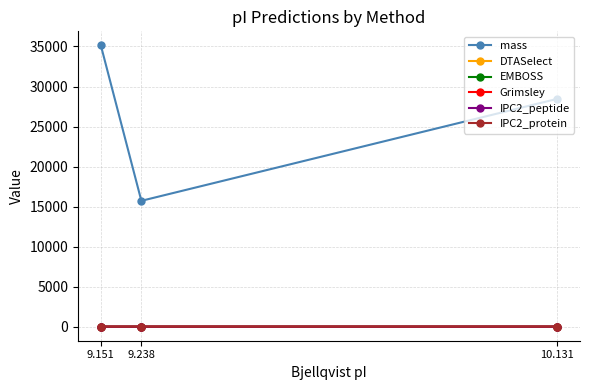

What is the difference between the second highest and minimum values in the IPC2_protein series?

0.1